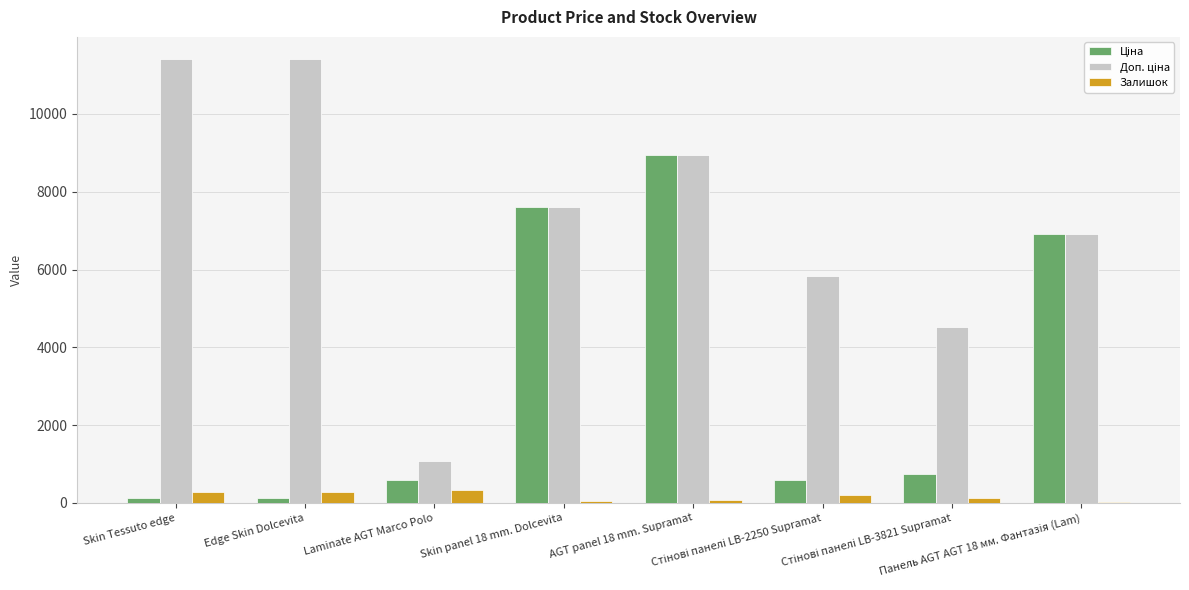

Are the bars horizontal?

No